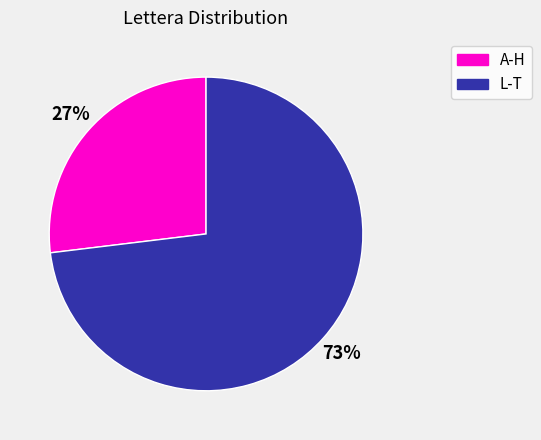

How many slices are in this pie chart?

2